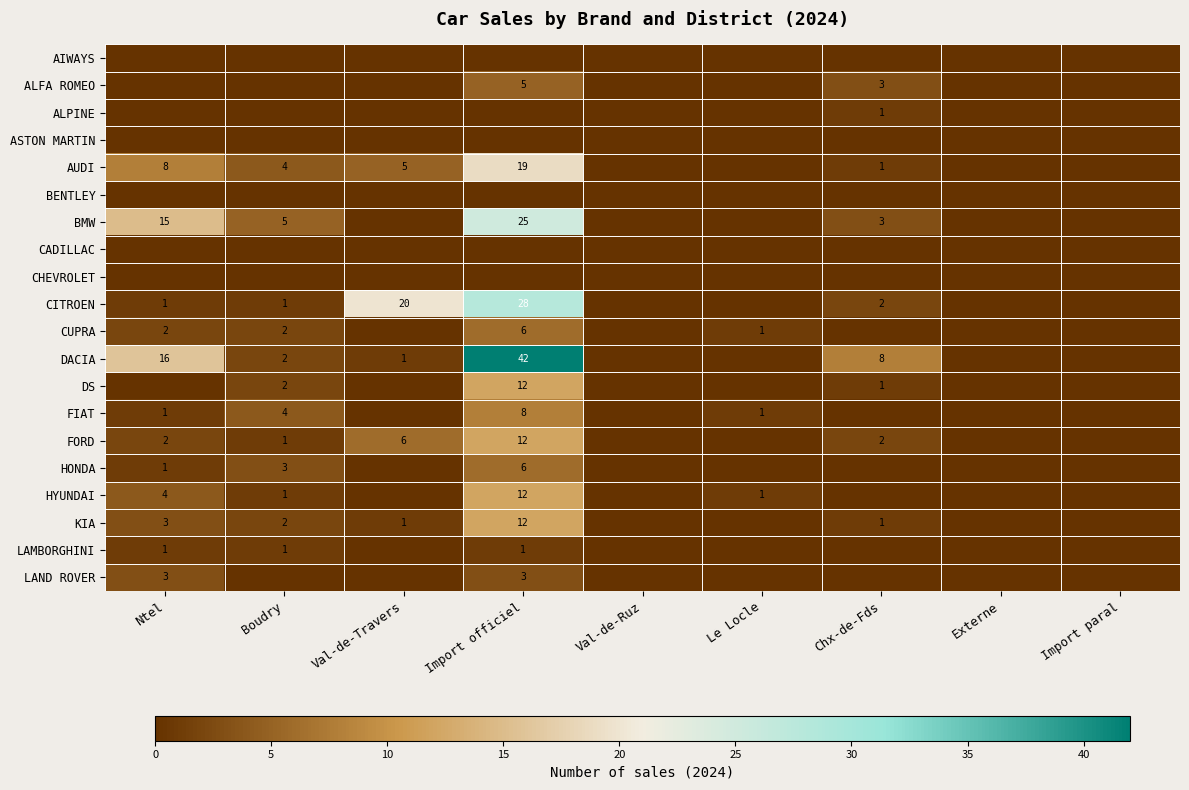

At how many categories does at least one series exceed 36?

1